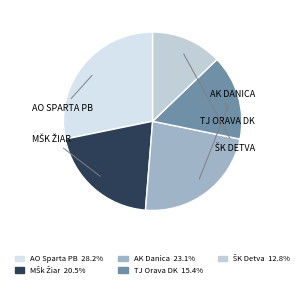

How many segments does this pie chart have?

5